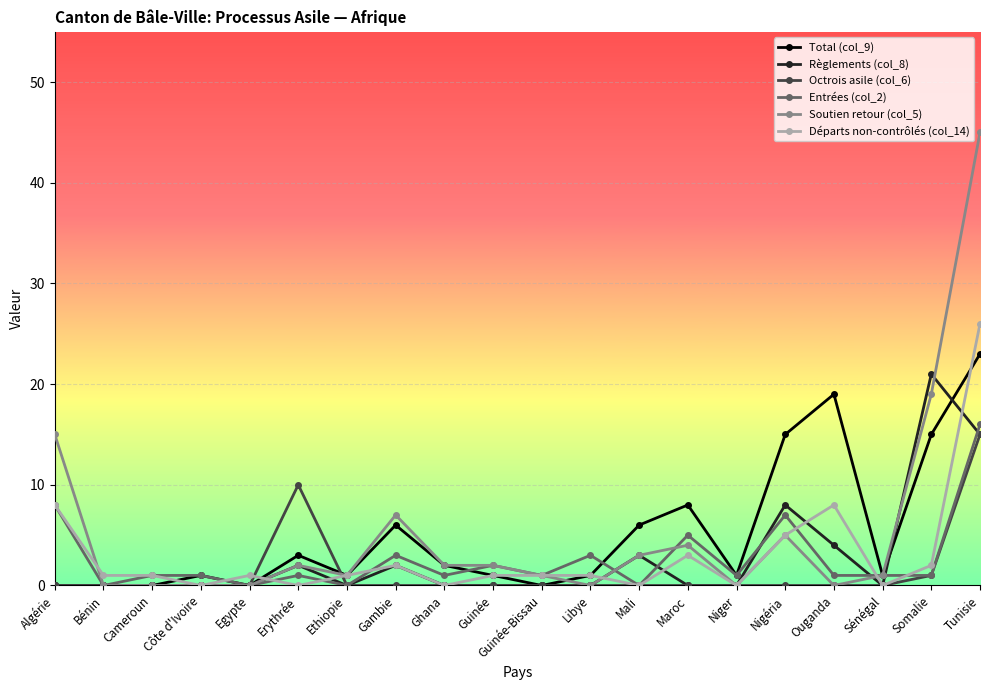

Which category has the highest value in the Départs non-contrôlés (col_14) series?

Tunisie